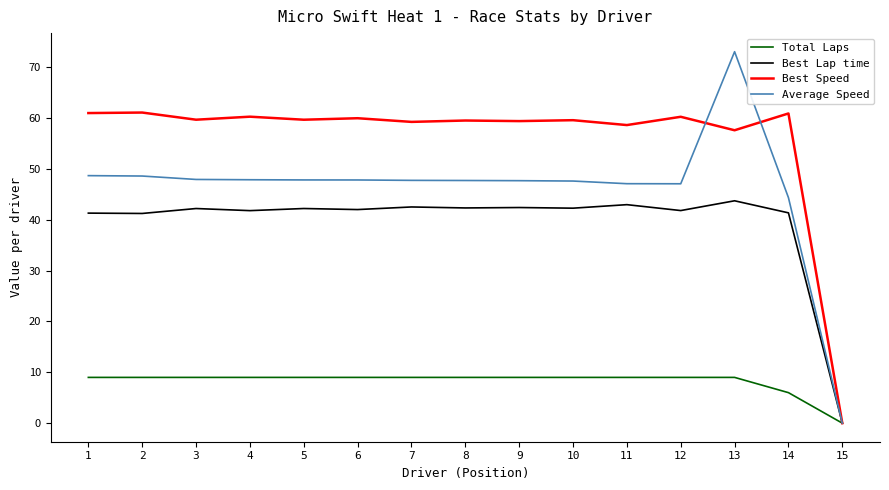

Which label corresponds to the smallest value in the chart?

15